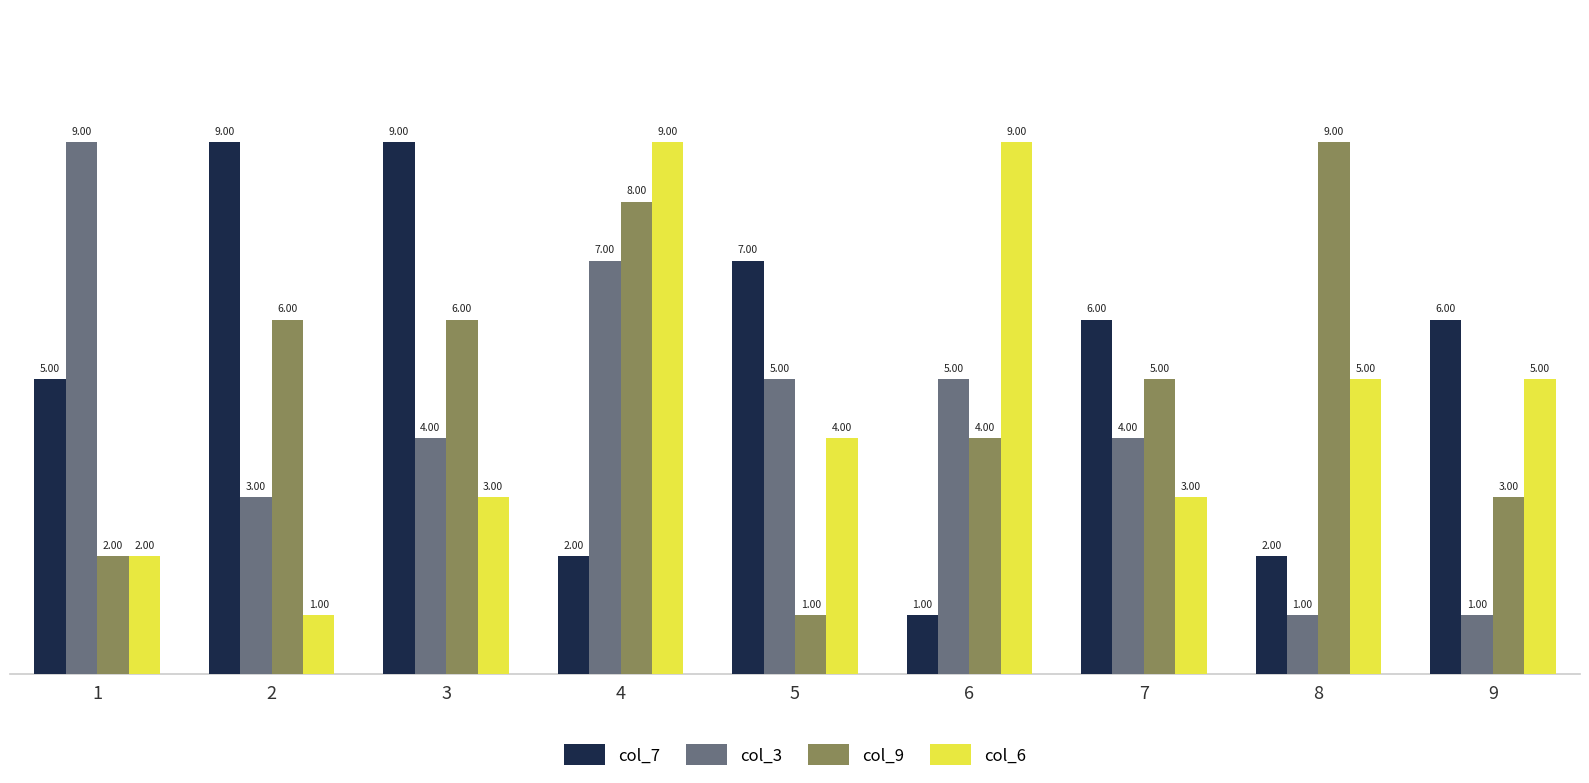

Reading left to right, extract all data points from this chart.

col_7: 5	9	9	2	7	1	6	2	6
col_3: 9	3	4	7	5	5	4	1	1
col_9: 2	6	6	8	1	4	5	9	3
col_6: 2	1	3	9	4	9	3	5	5